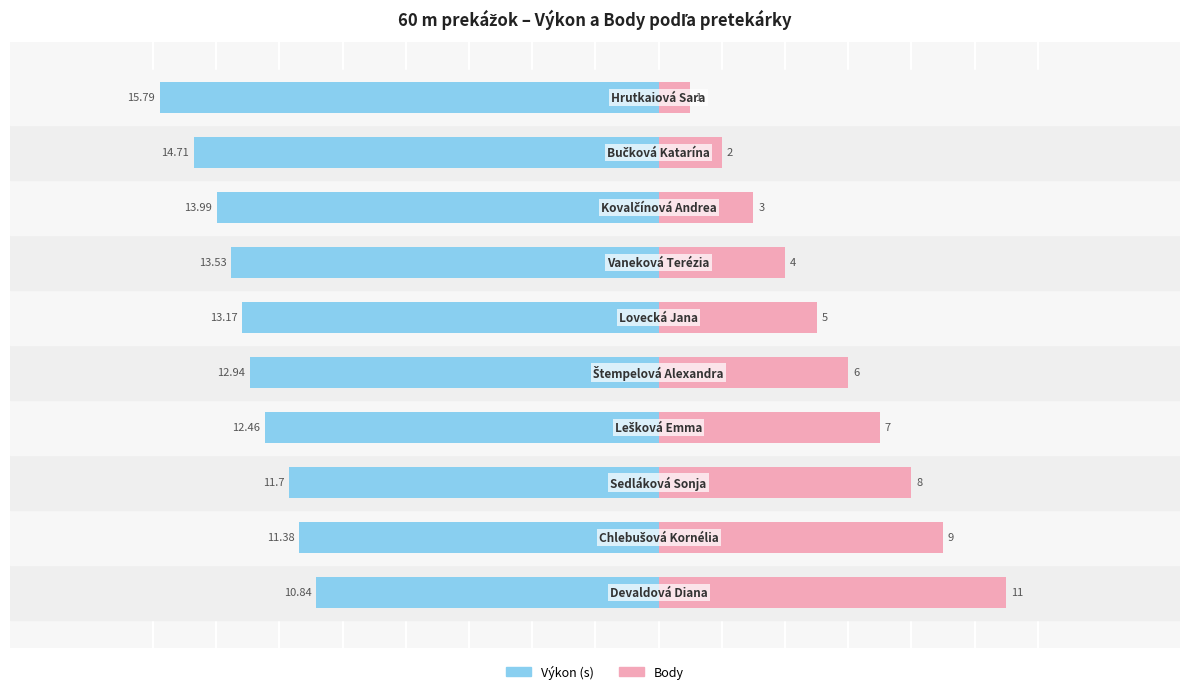

What are all the series names shown in the legend?

Výkon (s), Body